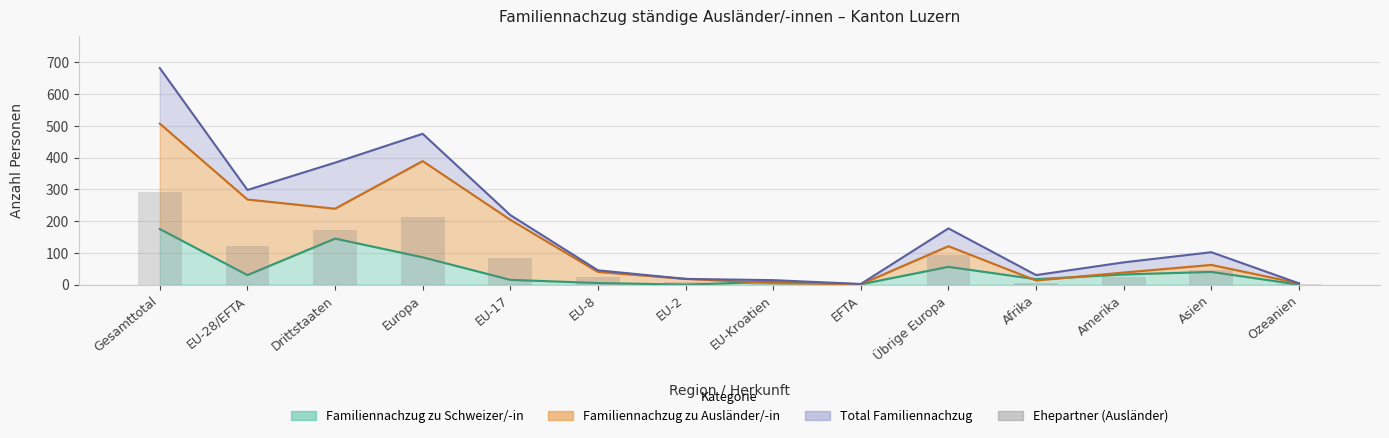

Which has a higher value, Amerika or EFTA?

Amerika